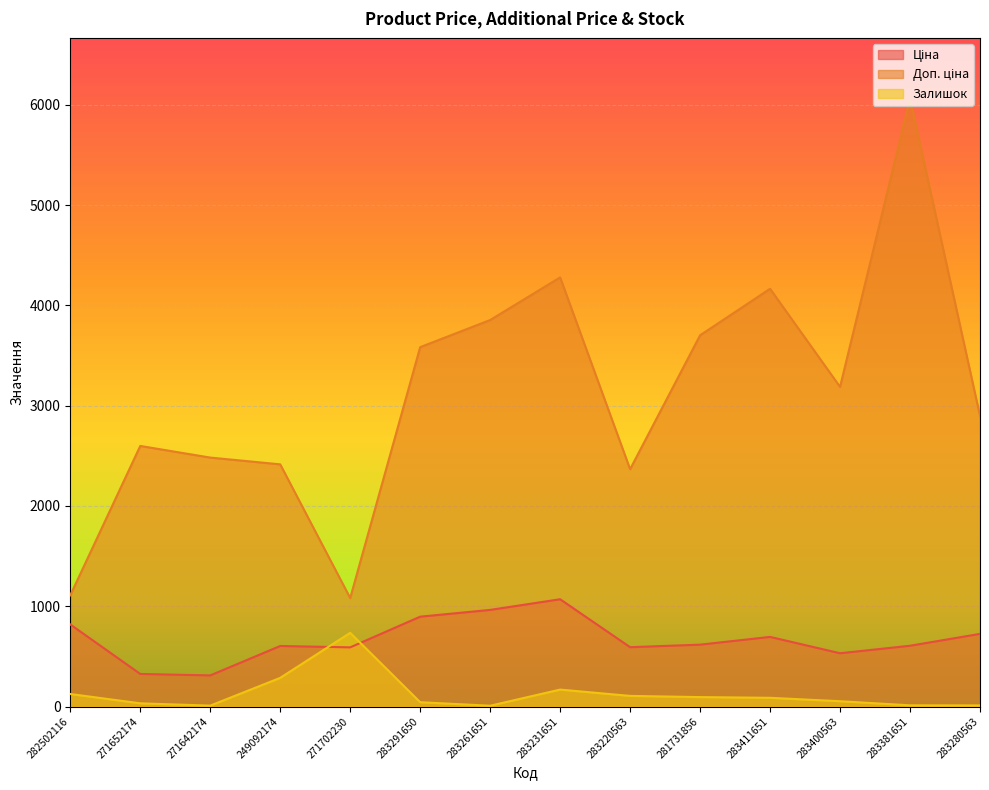

How many lines are shown in the chart?

3